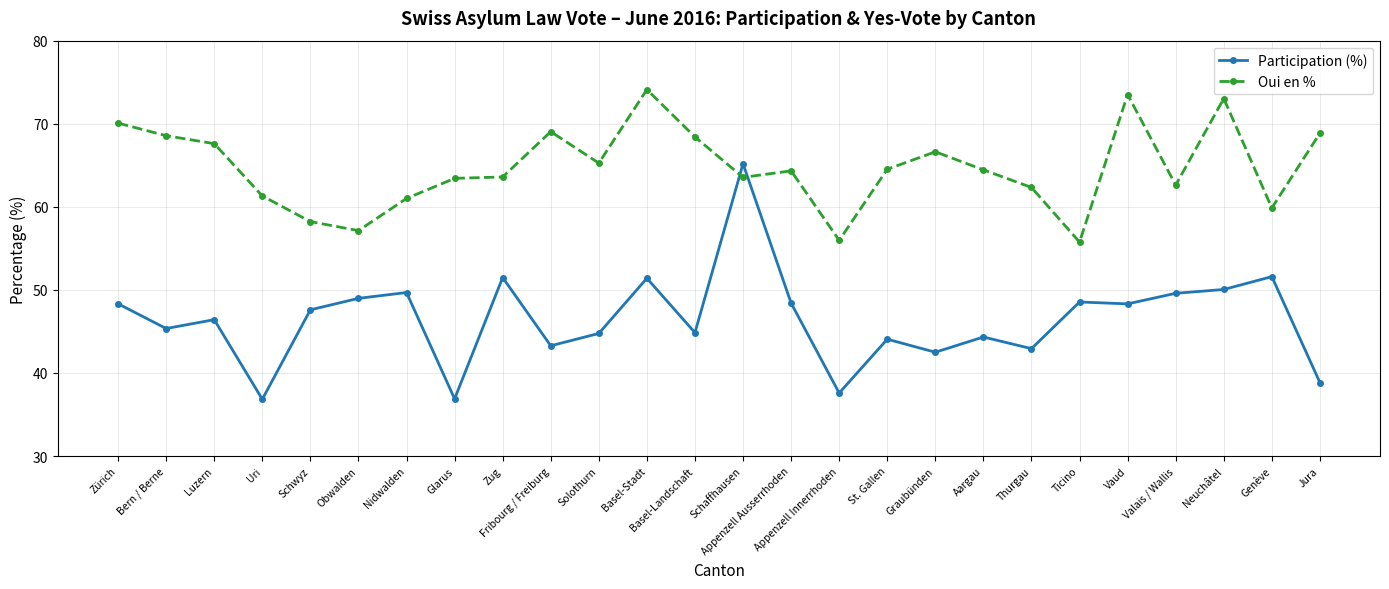

True or false: Participation (%) has a value of 87.5 at Zug.

False